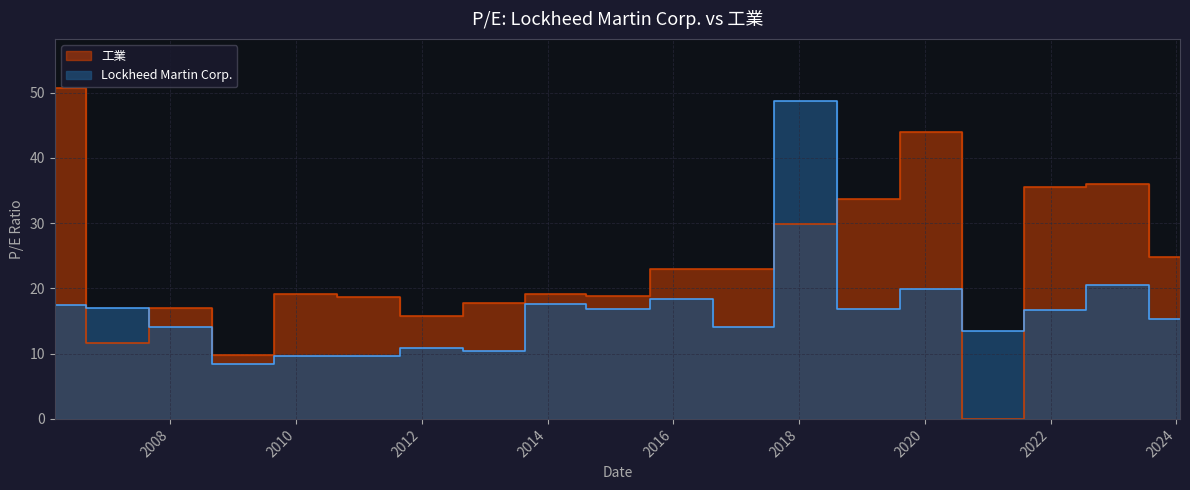

Count the number of data series in this chart.

2